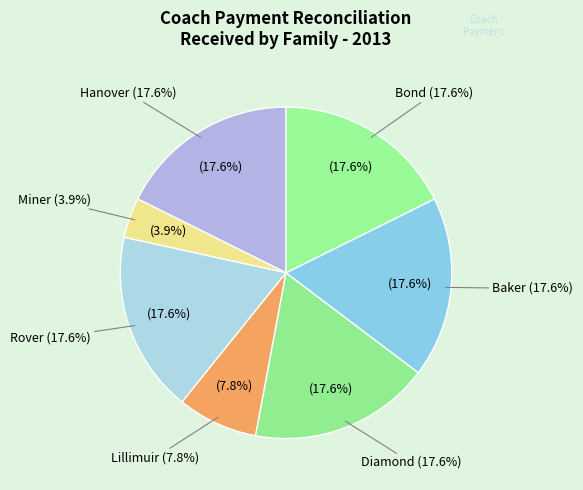

What percentage is the Miner slice, to the nearest percent?

4%